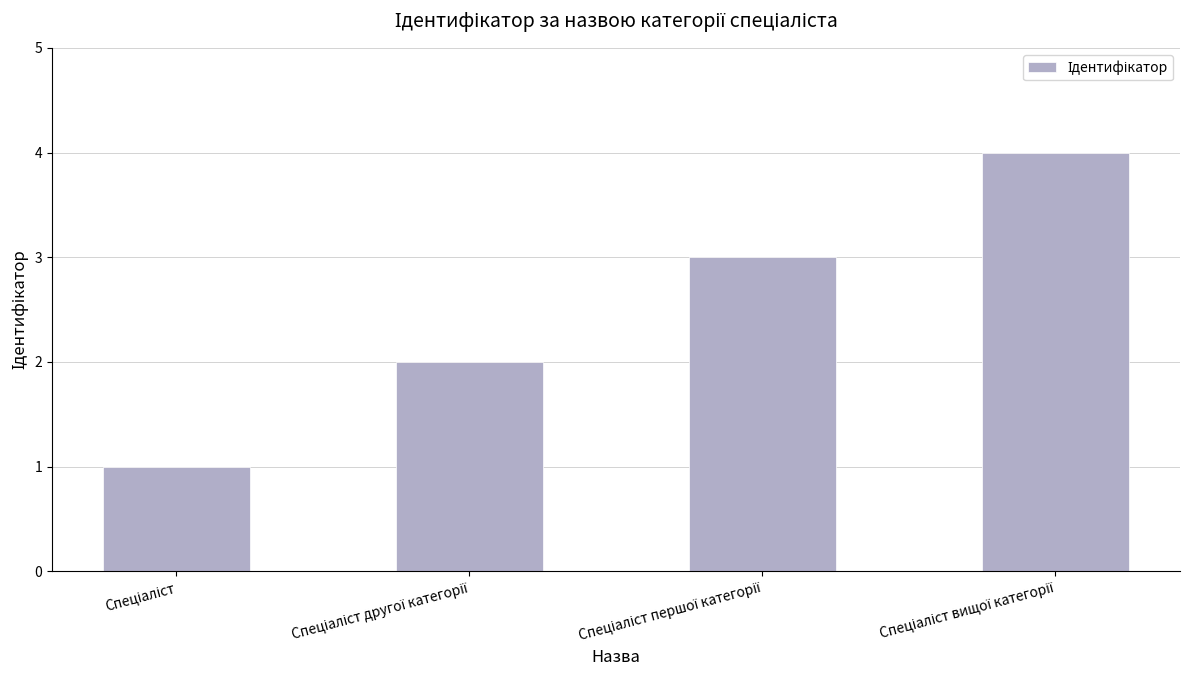

What is the greatest value displayed?

4